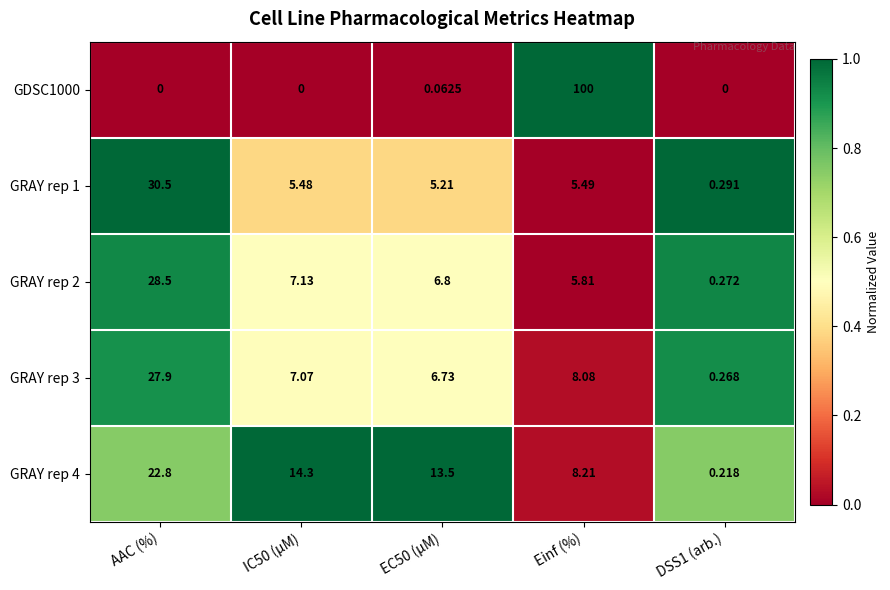

Where is GRAY rep 3 nearest to the value 14?

Einf (%)